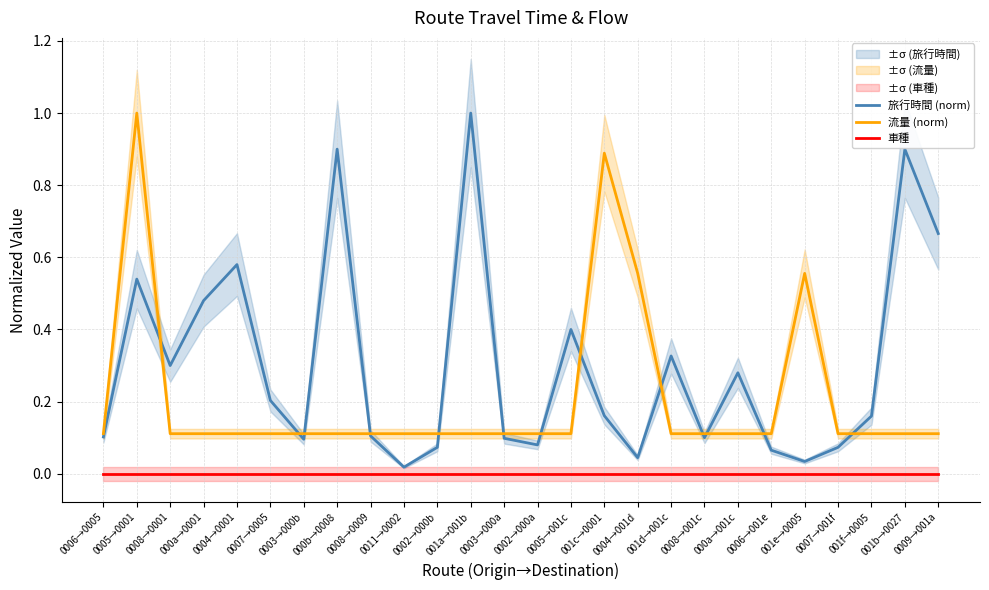

At which label is 旅行時間 (norm) closest to 0?

0011→0002